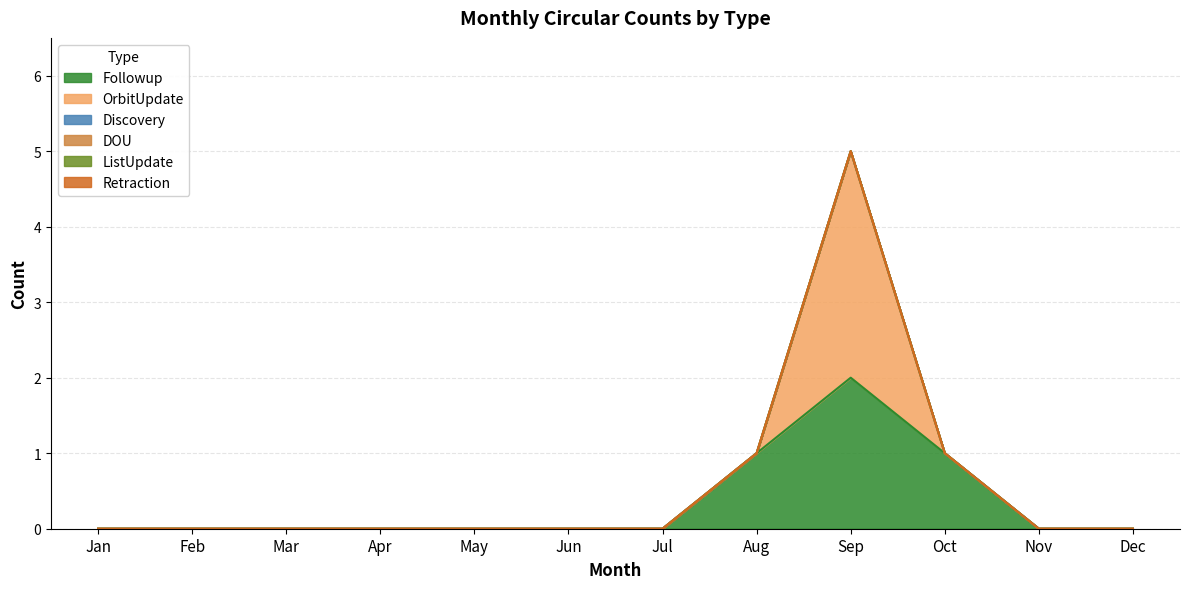

True or false: Discovery and OrbitUpdate intersect in this chart.

False